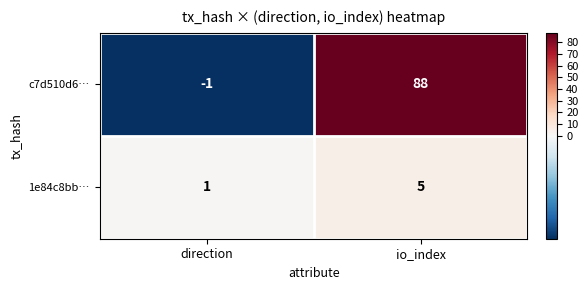

What is the total value across all series at io_index?

93